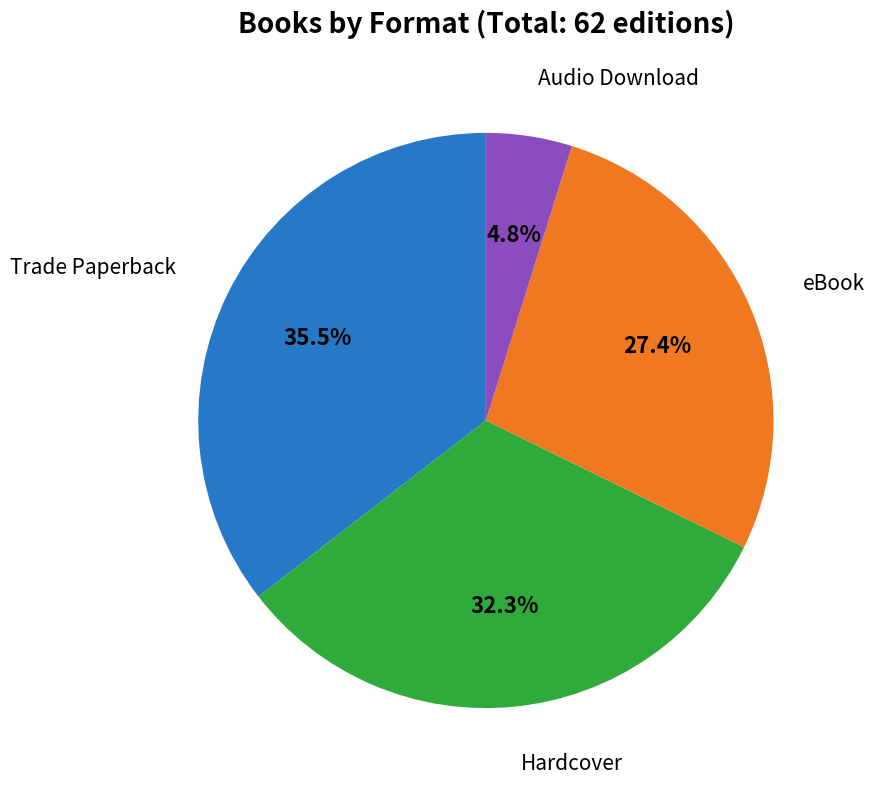

How many segments does this pie chart have?

4